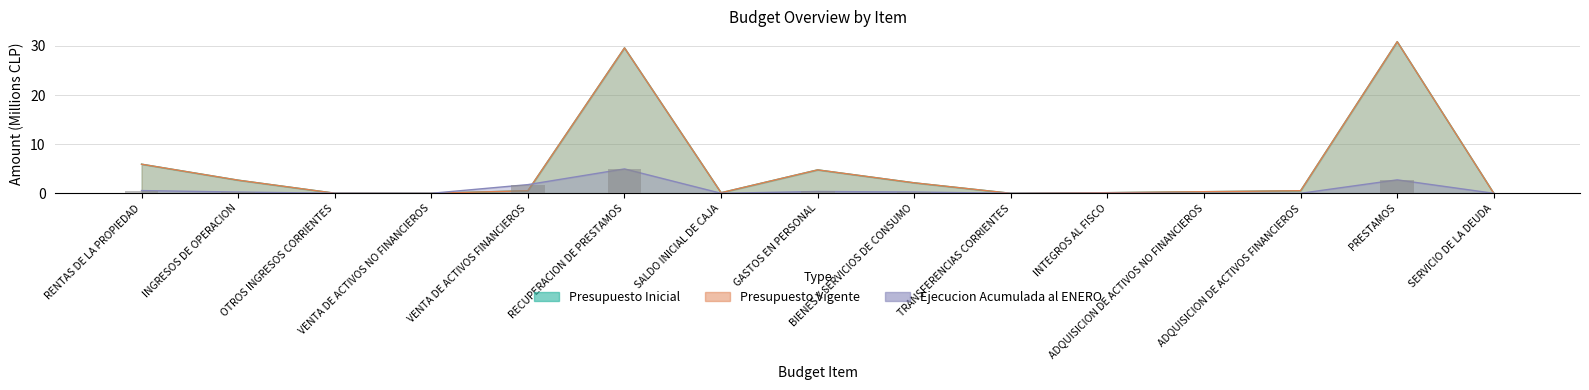

At RECUPERACION DE PRESTAMOS, list the series in order from smallest to largest.

Ejecucion Acumulada al ENERO, Presupuesto Inicial, Presupuesto Vigente